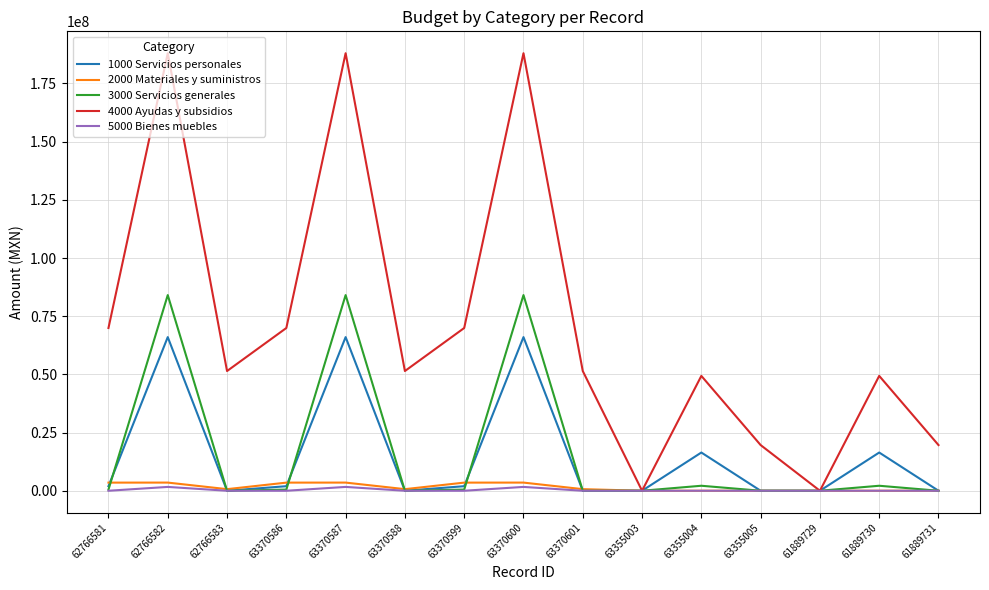

Which series has the largest range (max minus min)?

4000 Ayudas y subsidios